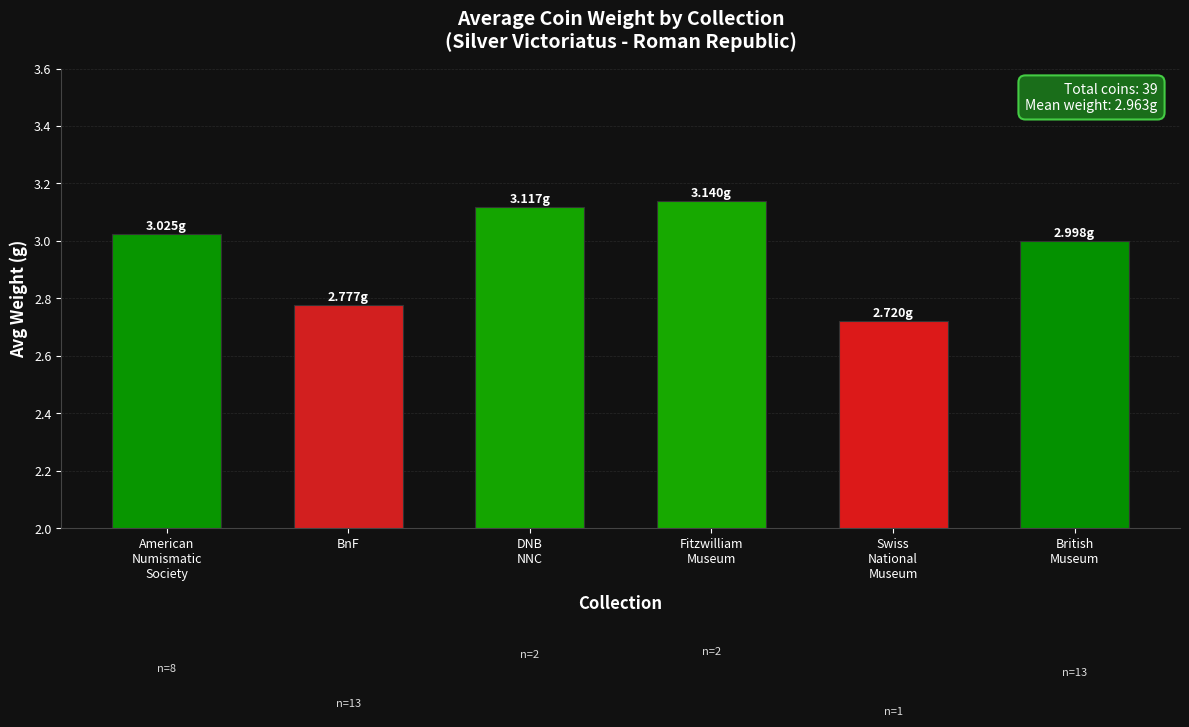

What is the label of the 1st bar from the right?

British
Museum